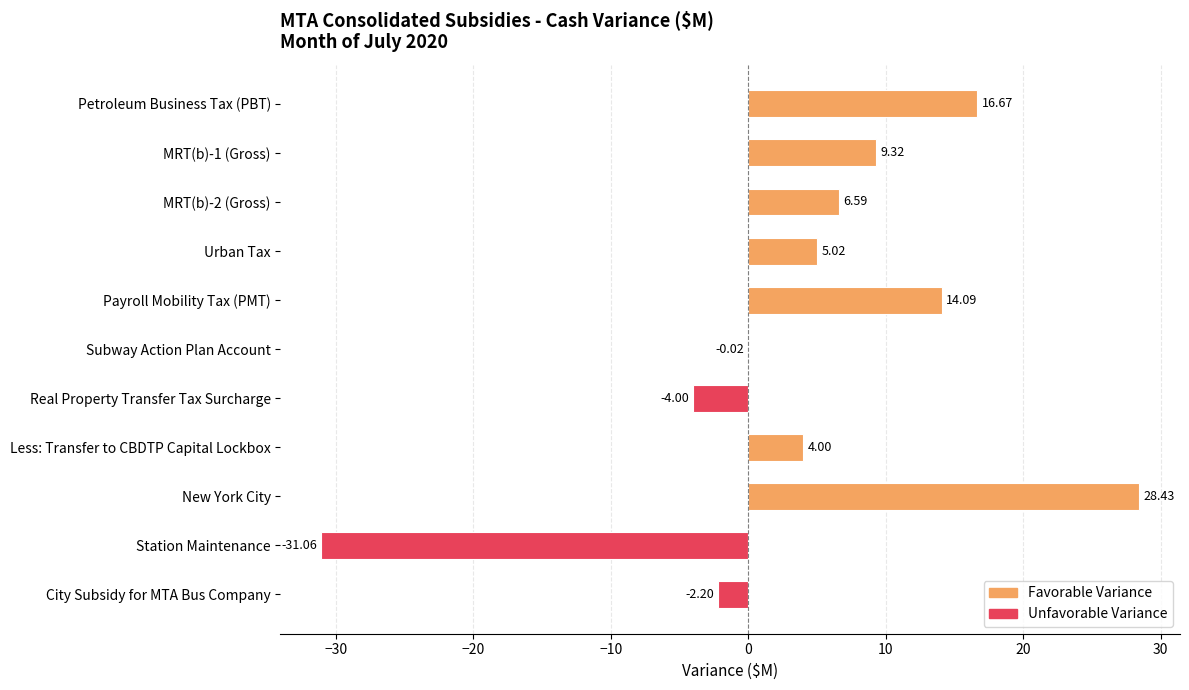

How many categories are shown in the chart?

11